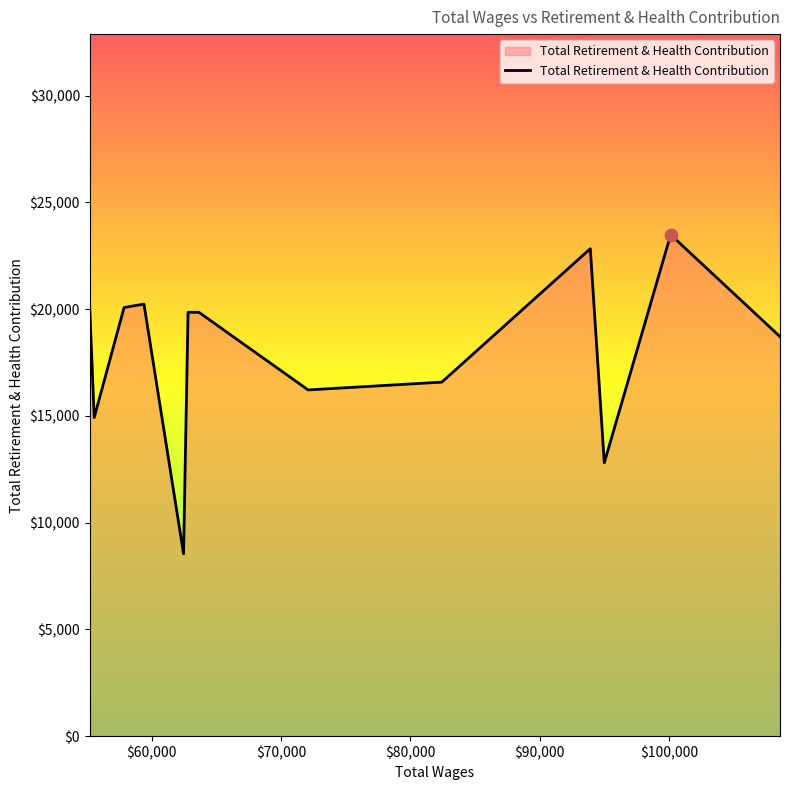

What is the smallest value displayed?

8541